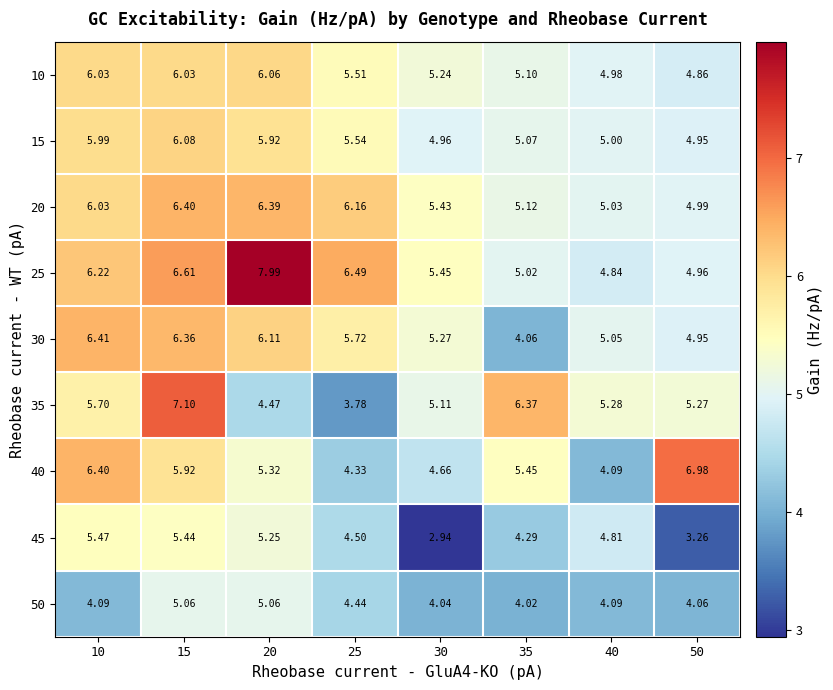

Is the value of 25 at 30 greater than the value of 40 at 40?

Yes